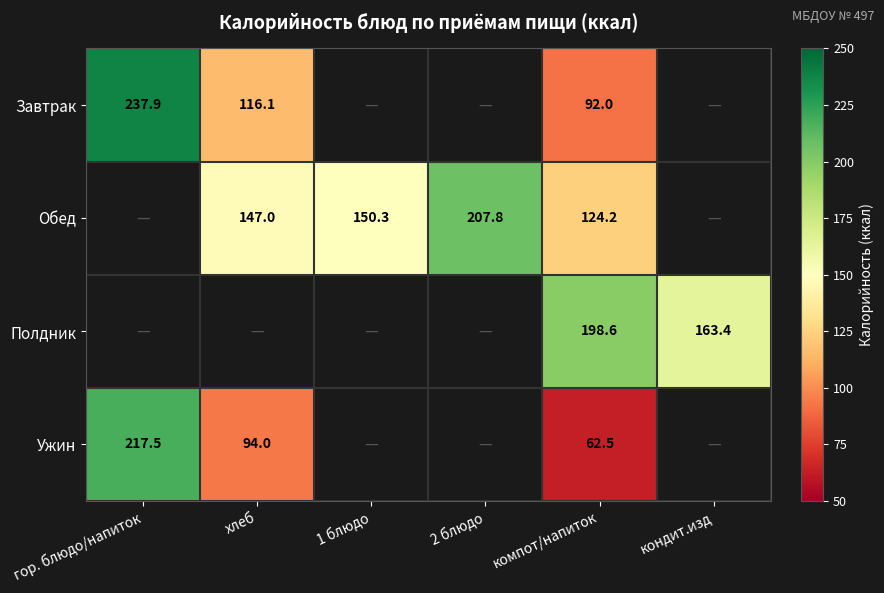

What is the maximum value shown in the chart?

237.9